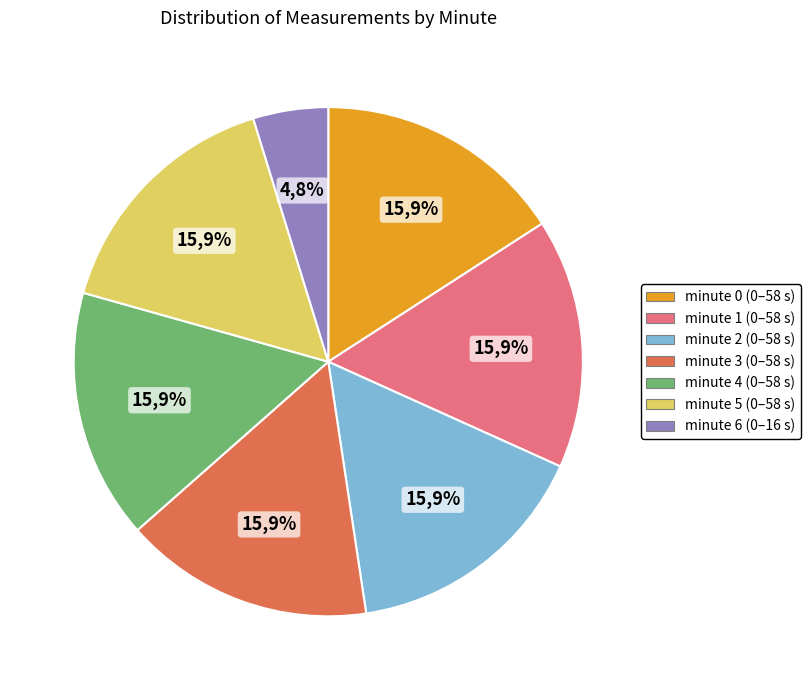

Rank the categories by value from highest to lowest.

minute 0, minute 1, minute 2, minute 3, minute 4, minute 5, minute 6